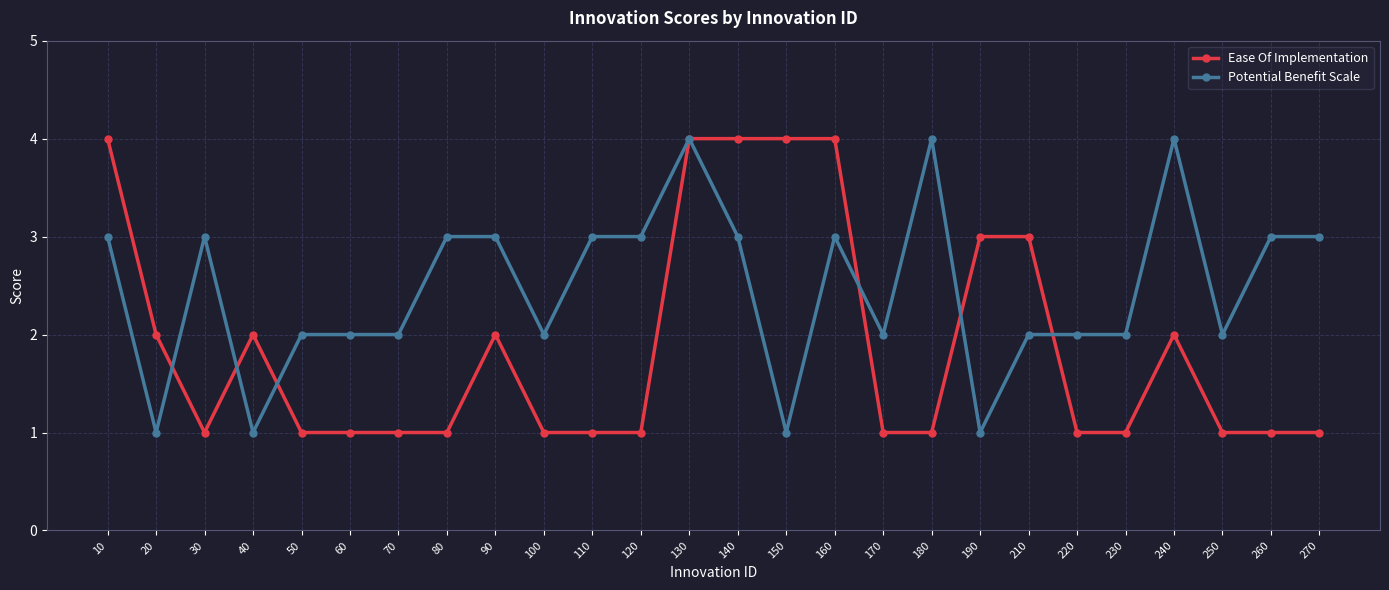

At which category does Potential Benefit Scale reach its first local valley?

20